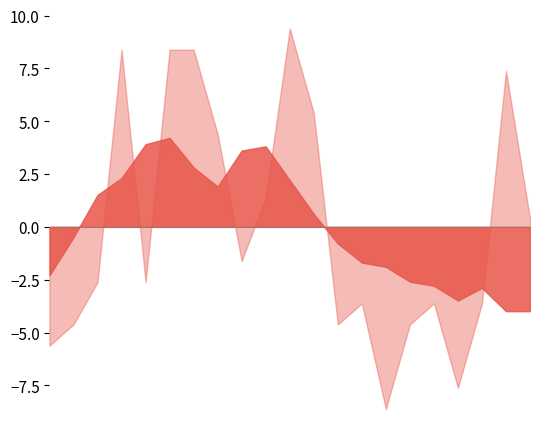

What is the difference between the maximum and second lowest values in the Temperature series?

8.2